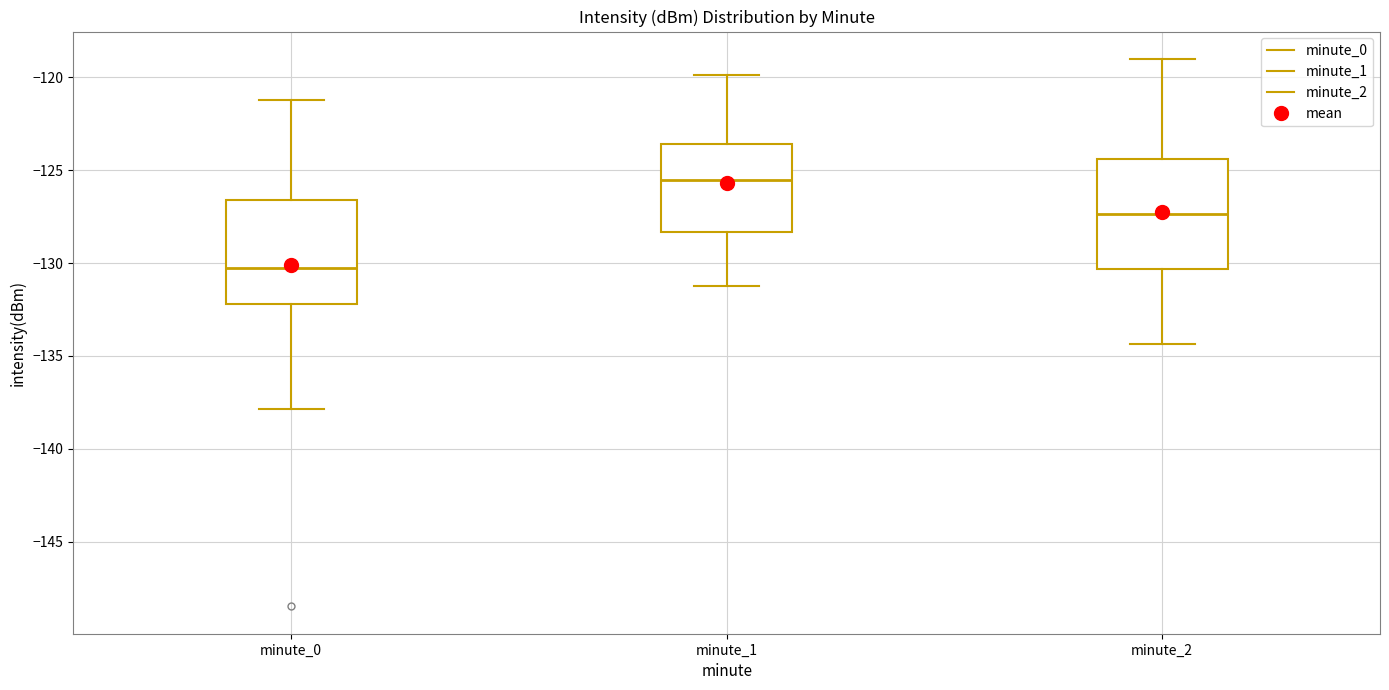

Which box has the highest median line?

minute_1